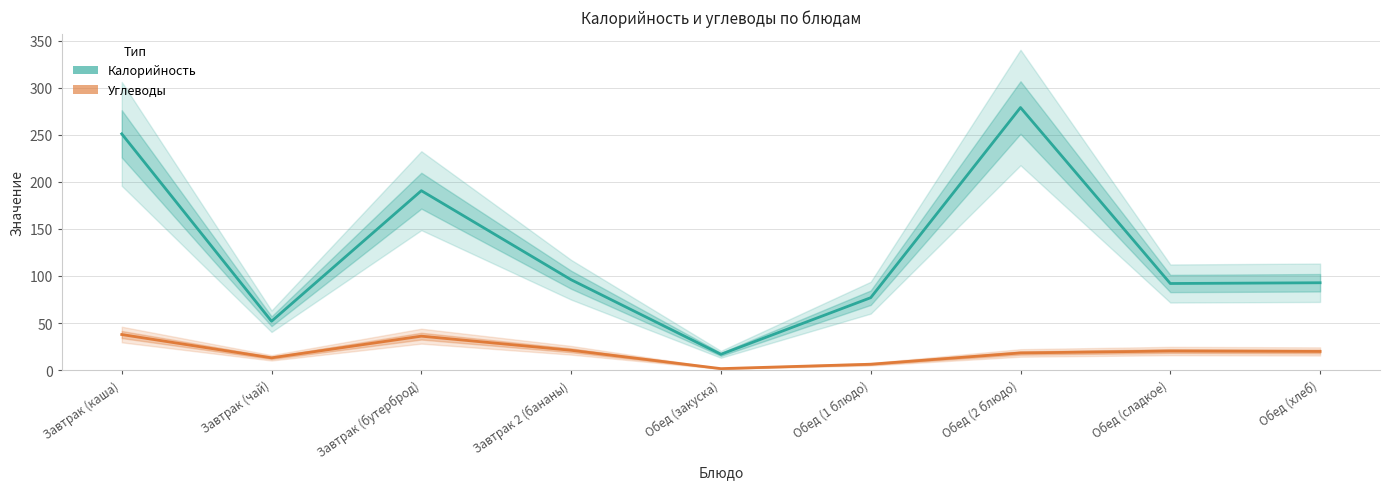

Between Завтрак 2 (бананы) and Обед (сладкое), which is larger?

Завтрак 2 (бананы)